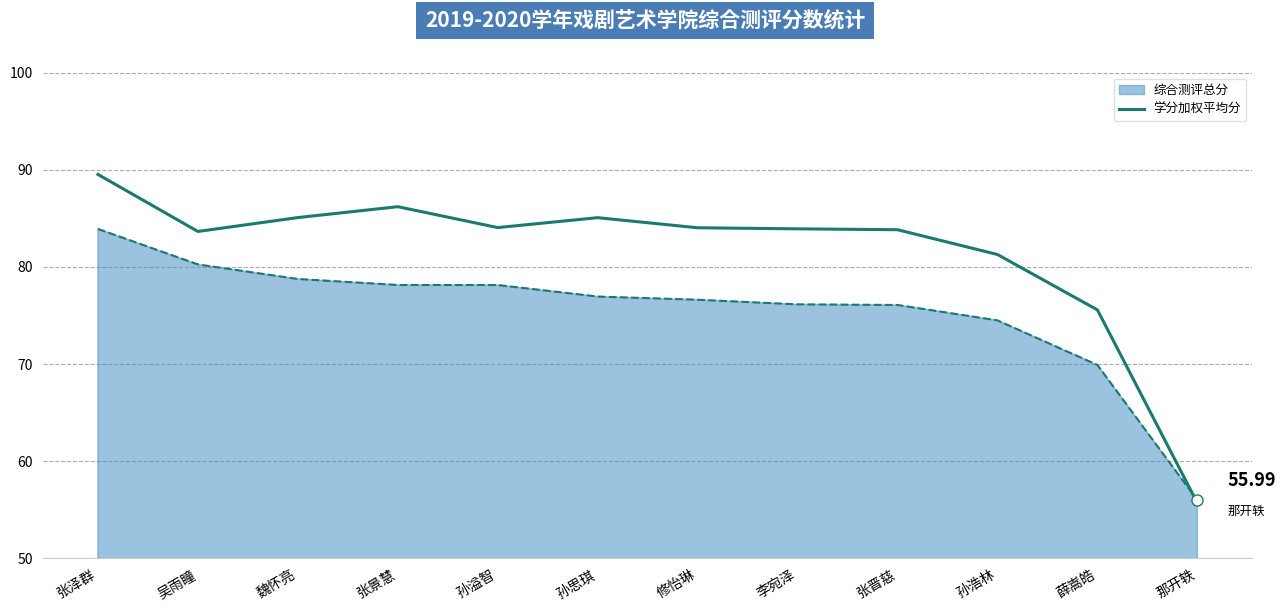

Which label corresponds to the largest value in the chart?

张泽群